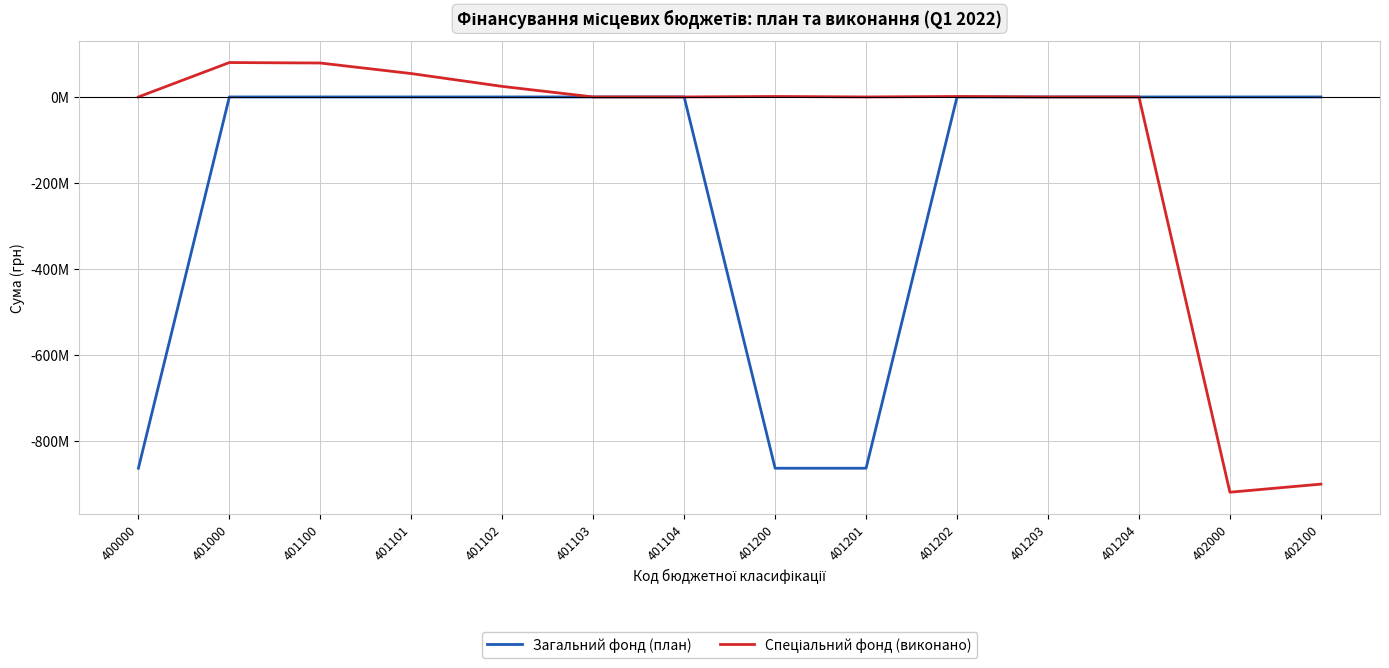

Which series has the widest spread of values?

Спеціальний фонд (виконано)